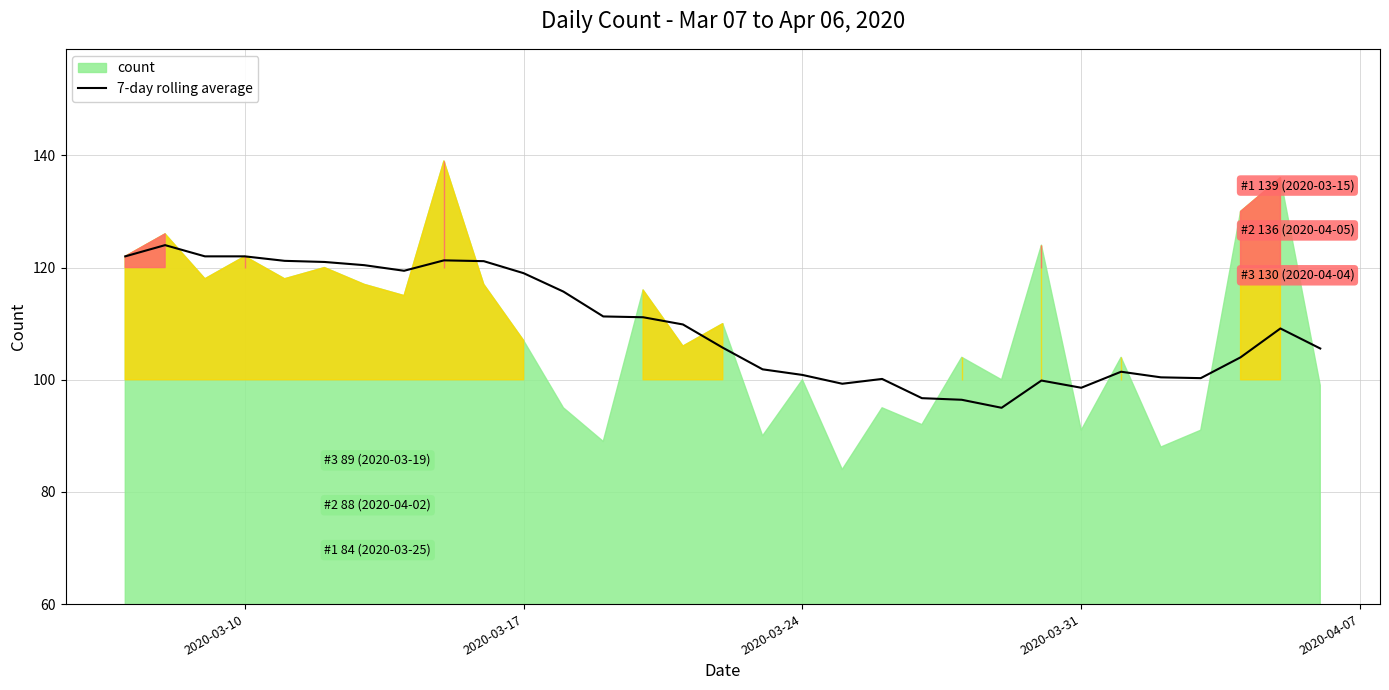

What is the maximum value for 7-day rolling average?

124.0